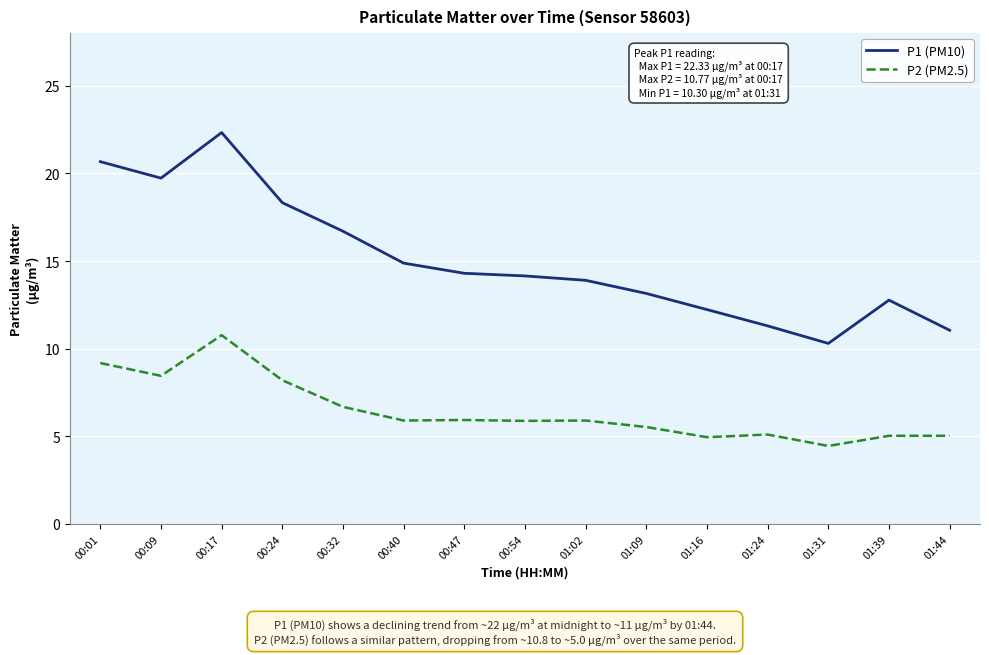

What is the difference between the highest and lowest values at 00:54?

8.3